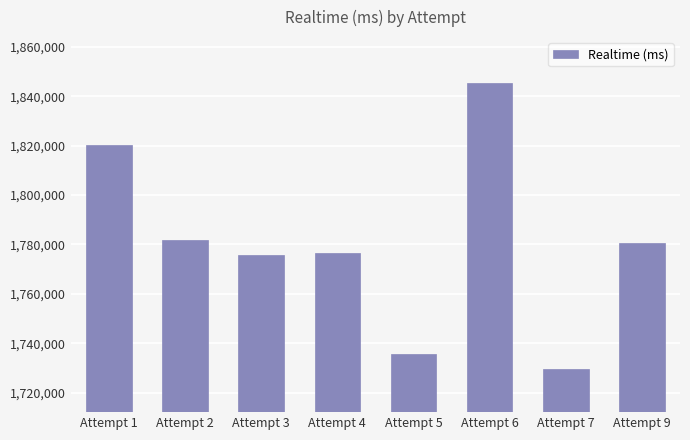

What is the sum of all values?

14245616